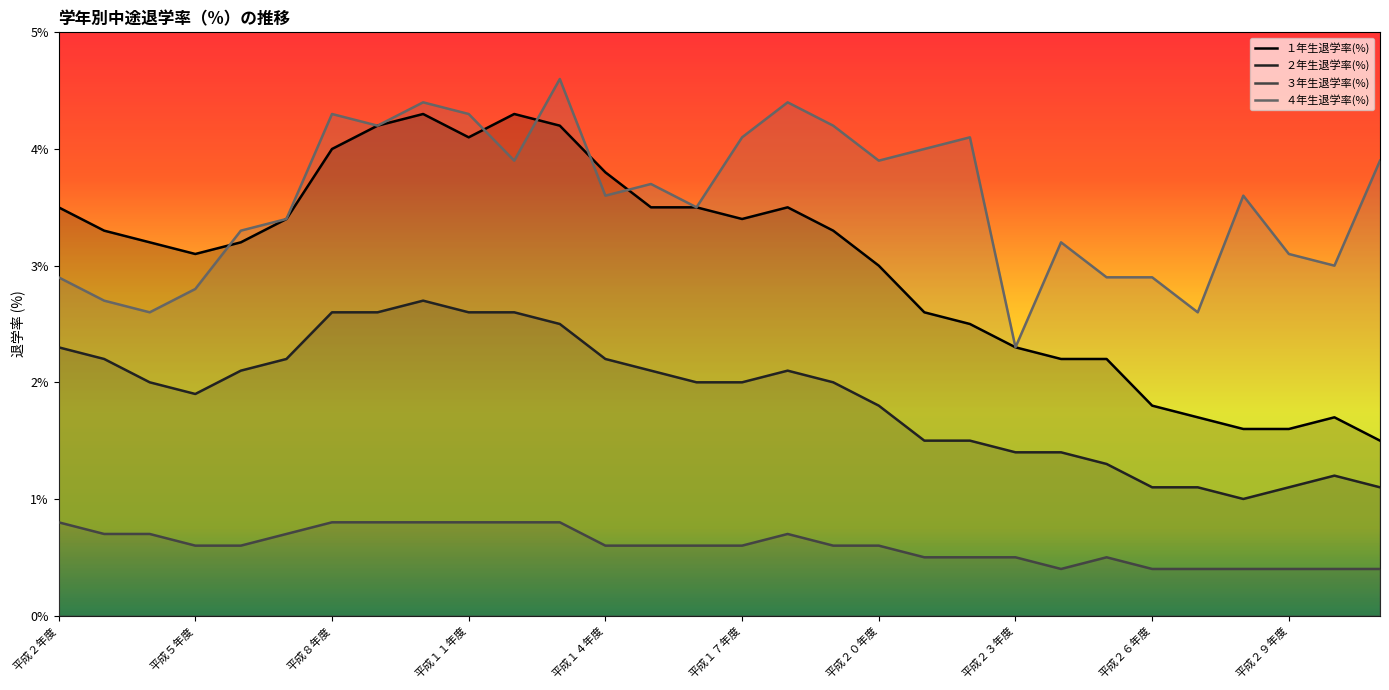

Does the chart display data point markers on the line(s)?

No